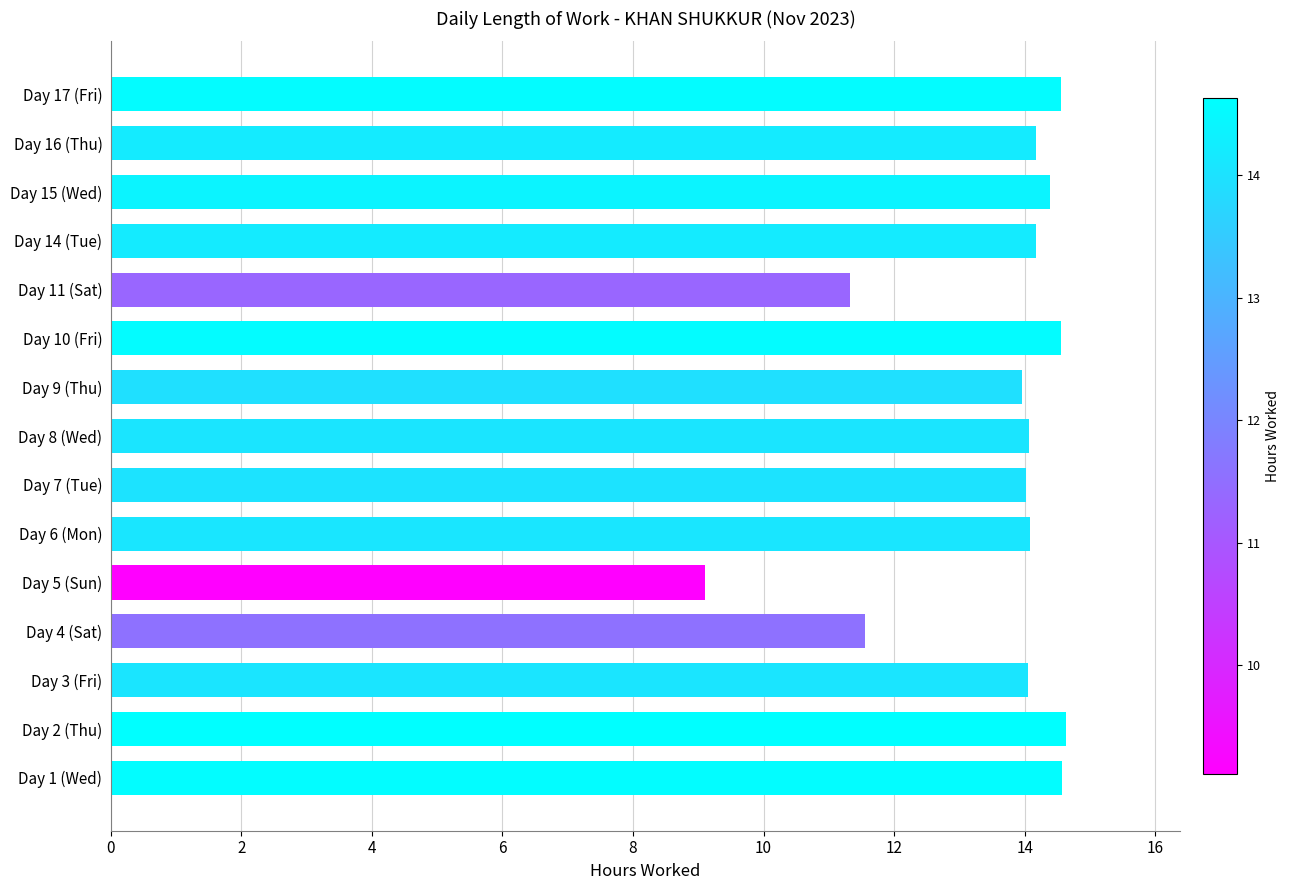

What is the average value?

13.5